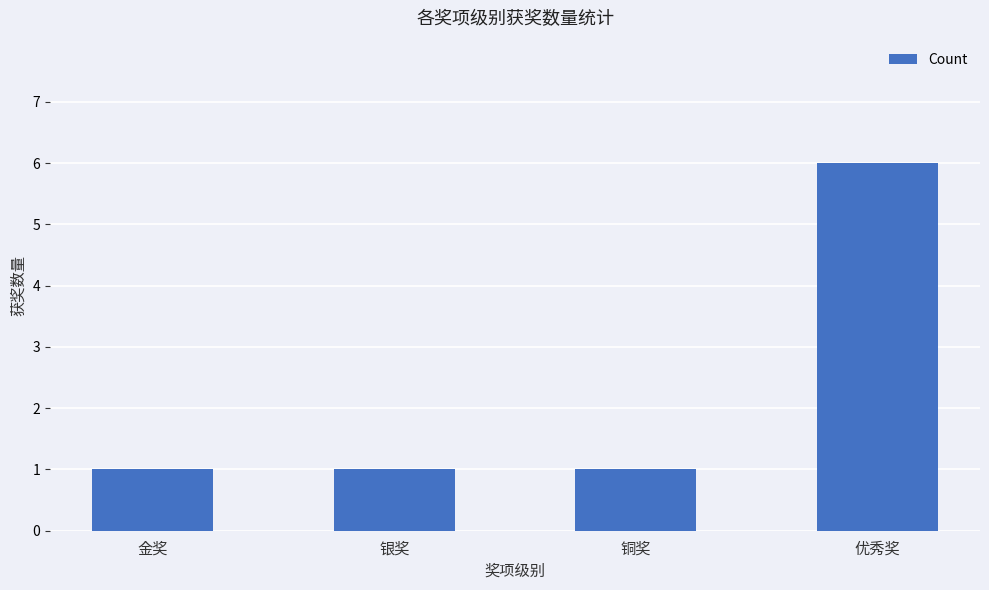

Read the value at 银奖.

1